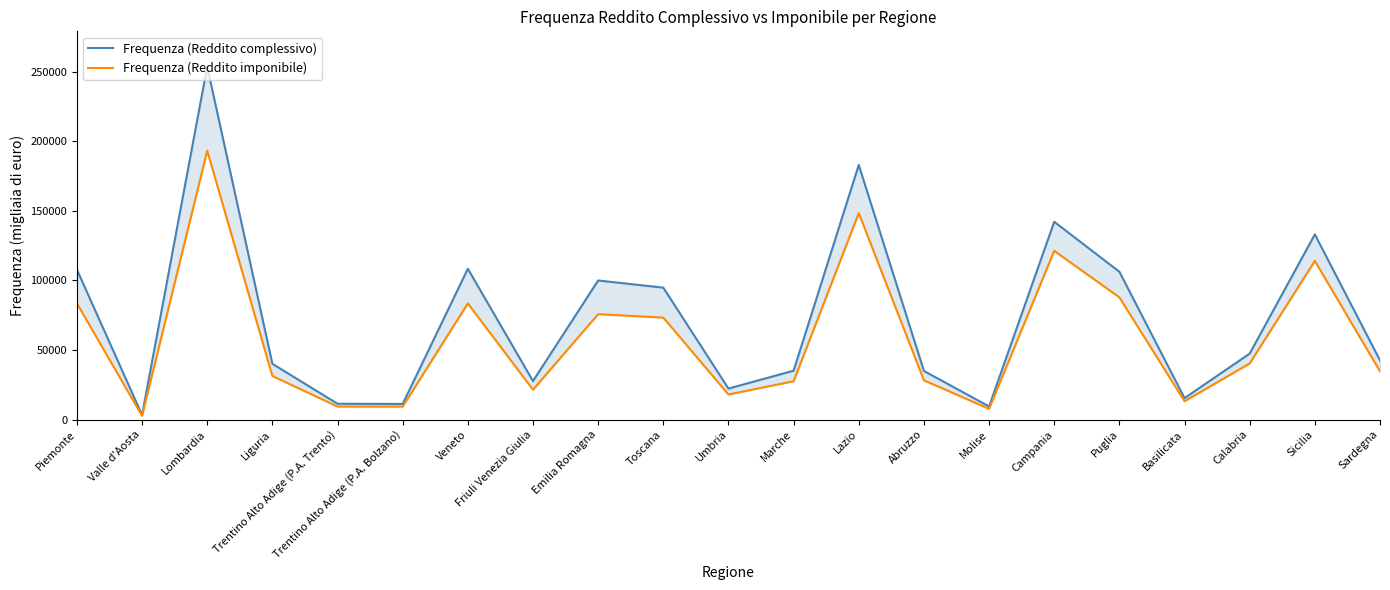

What is the difference between the maximum and minimum values in the Frequenza (Reddito imponibile) series?

190703